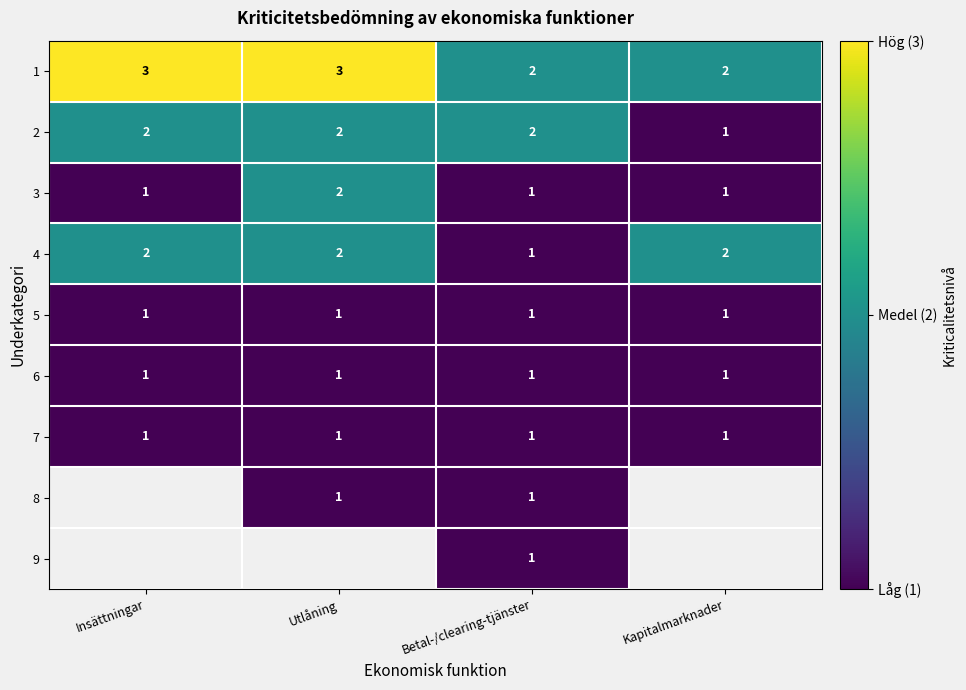

At how many categories does at least one series exceed 1?

4